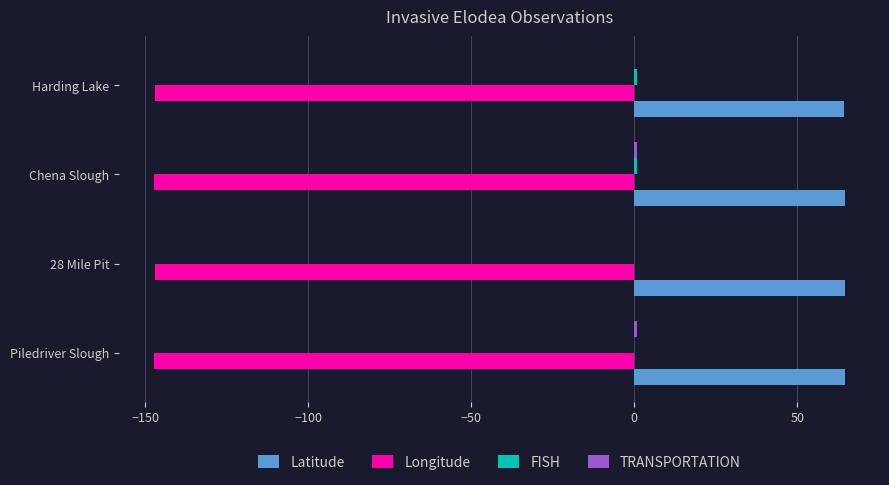

Which series has the largest total across all categories?

Latitude